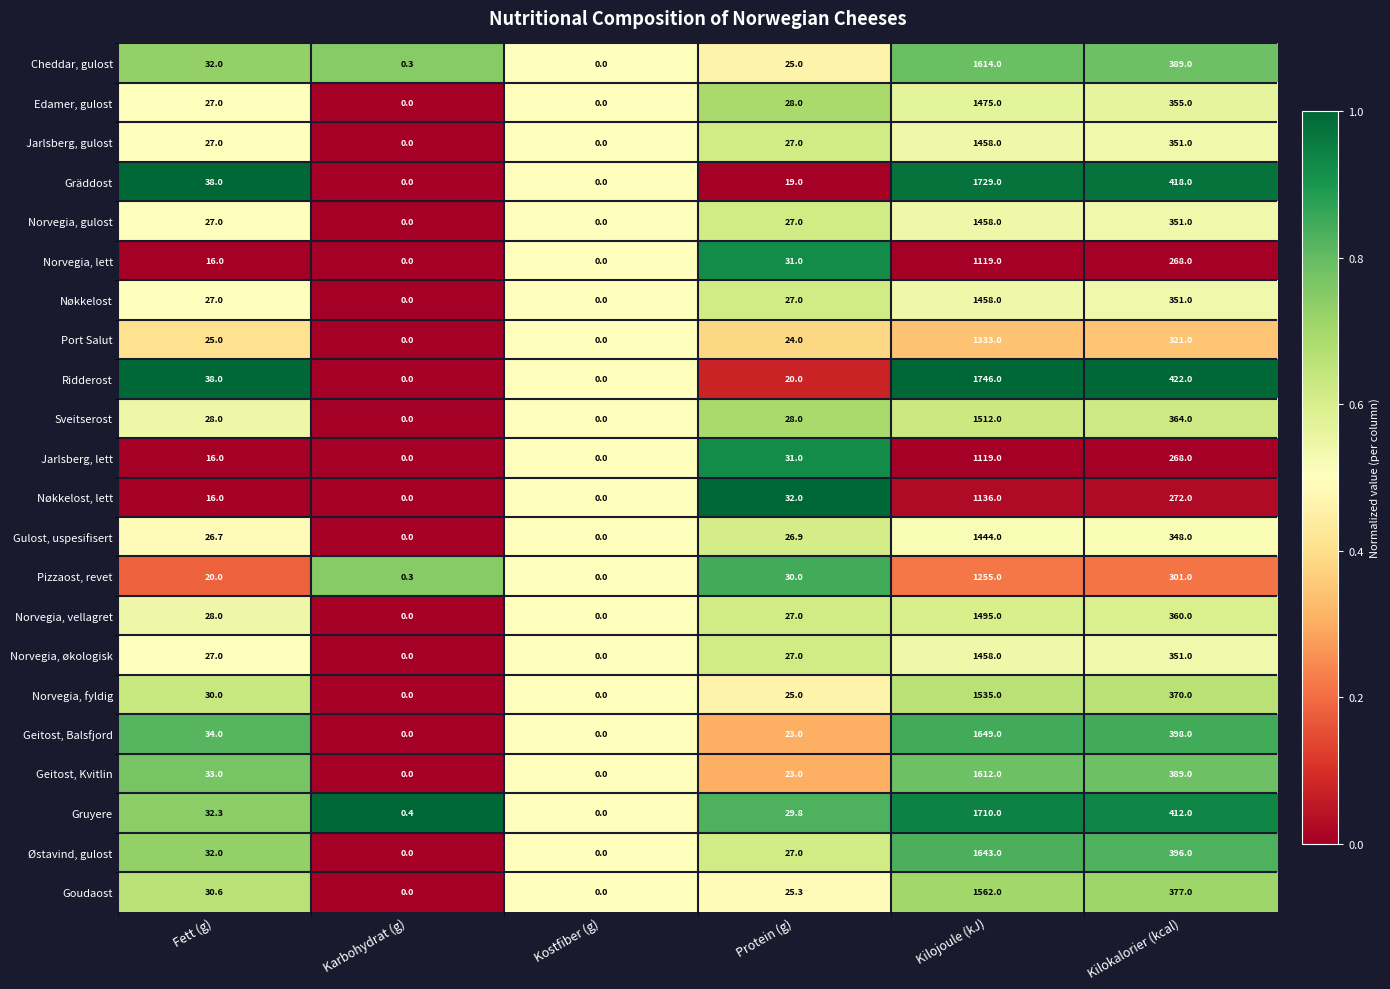

At which category is the sum across all series the highest?

Kilojoule (kJ)